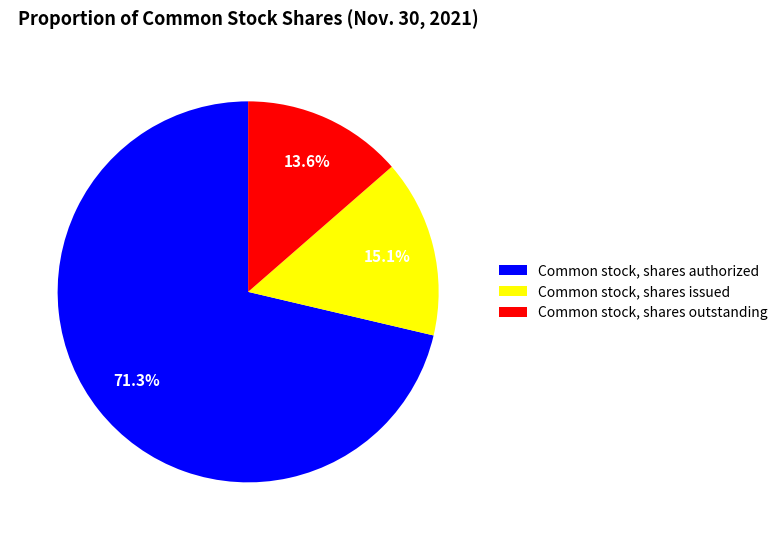

How many segments does this pie chart have?

3